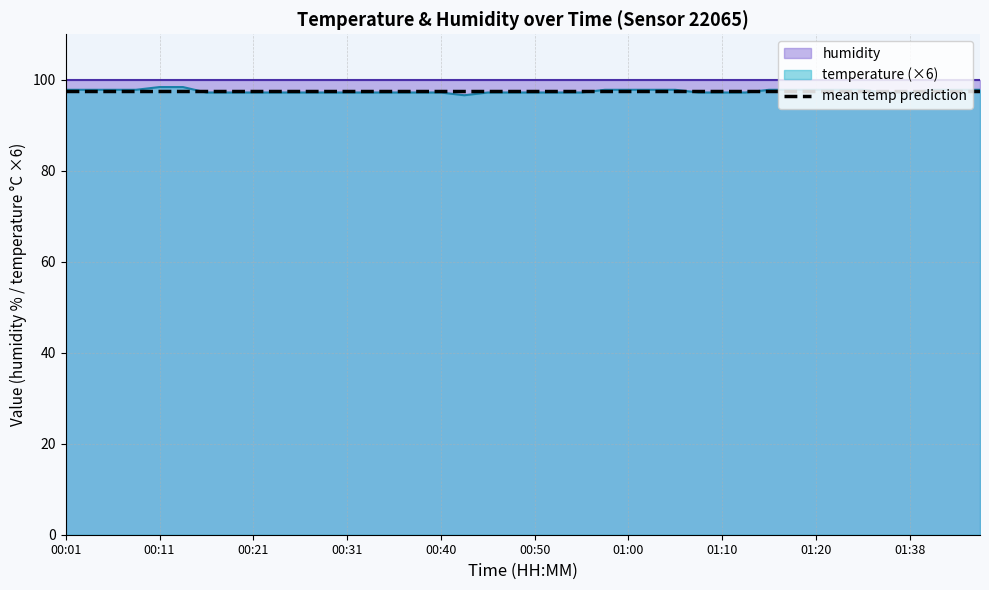

Reading left to right, list all the values displayed in this chart.

97.8	97.8	97.8	97.8	98.4	98.4	97.2	97.2	97.2	97.2	97.2	97.2	97.2	97.2	97.2	97.2	97.2	96.6	97.2	97.2	97.2	97.2	97.2	97.8	97.8	97.8	97.8	97.2	97.2	97.2	97.8	97.8	97.8	97.8	97.8	97.2	97.2	97.8	97.8	97.8